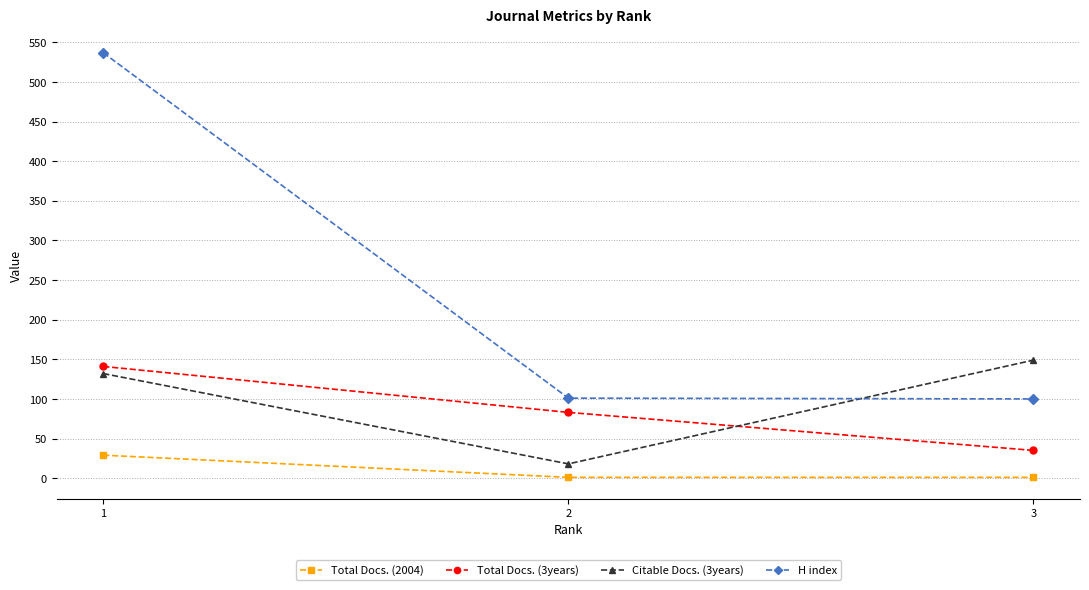

What is the value of the Citable Docs. (3years) point at the 1st from the left?

132